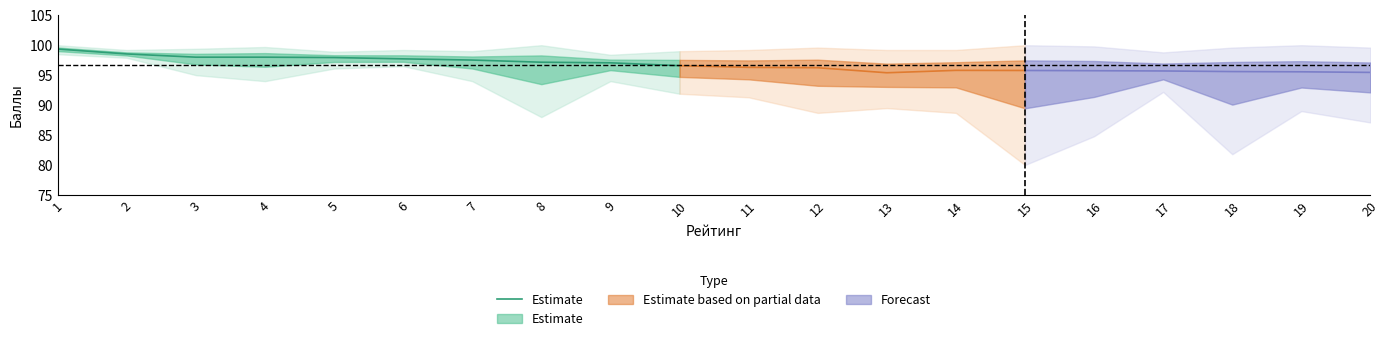

What is the average value?

97.8